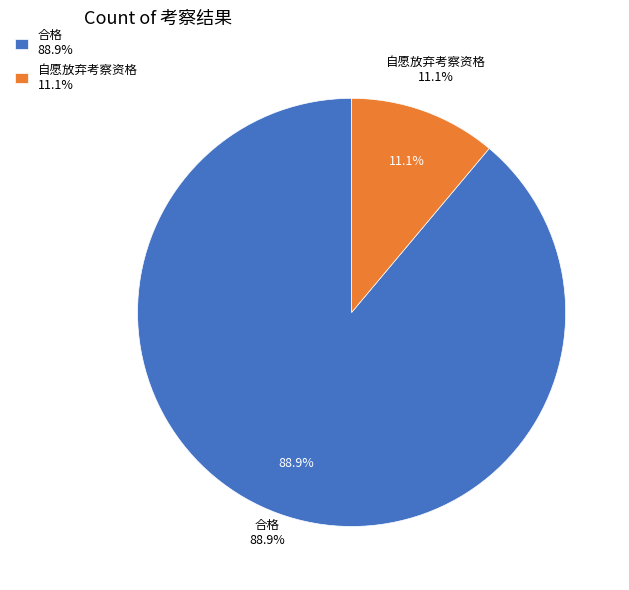

What percentage is the 合格 slice, to the nearest percent?

89%